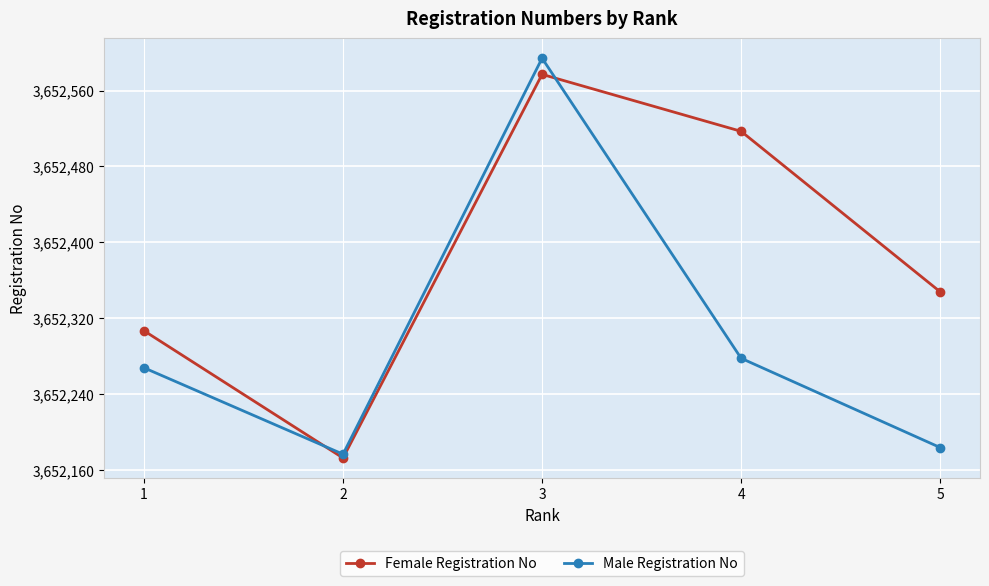

Is the value of Female Registration No at 3 greater than the value of Male Registration No at 2?

Yes